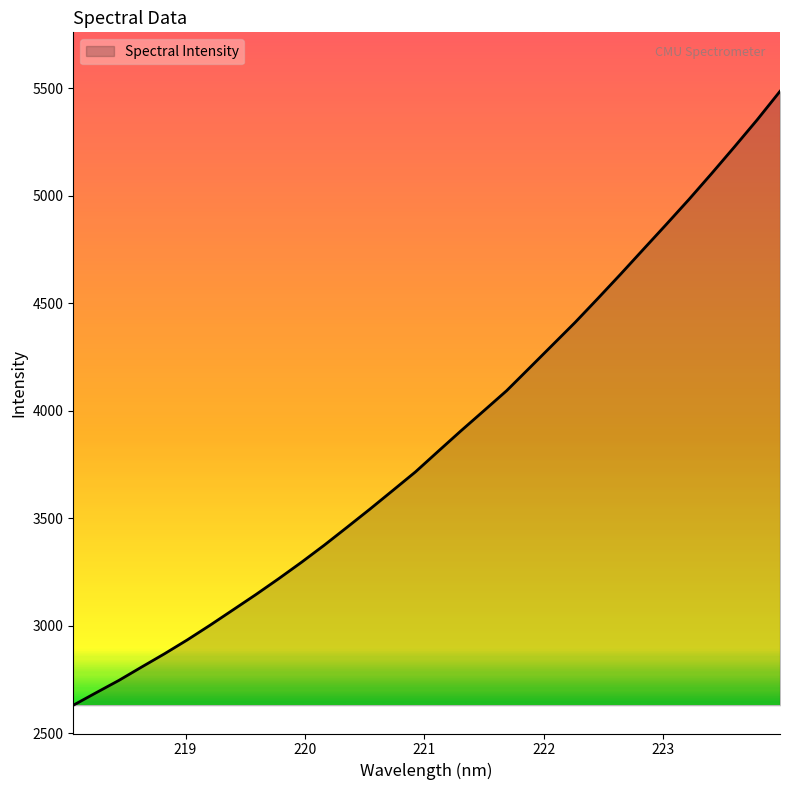

What is the smallest value displayed?

2630.0